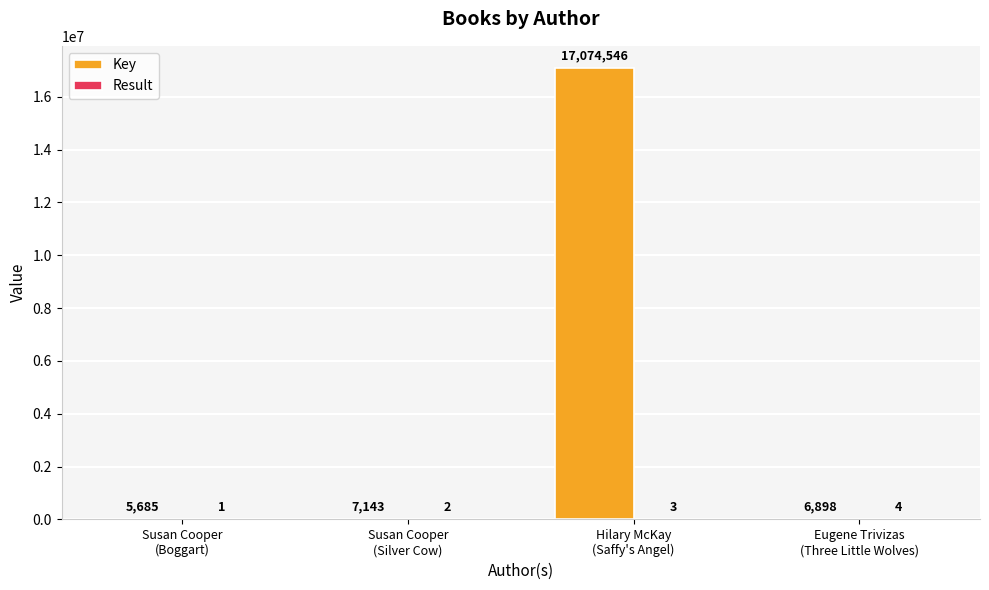

Which series has the largest range (max minus min)?

Key